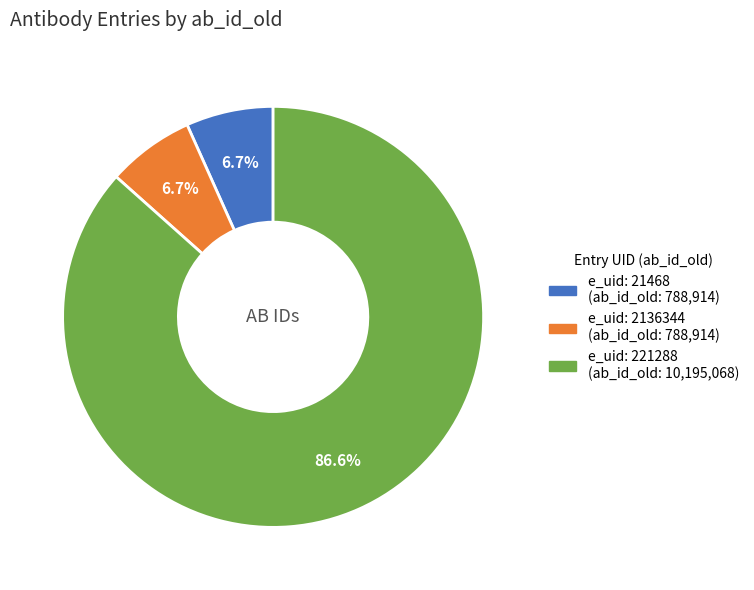

Is there any slice that represents more than half of the pie?

Yes